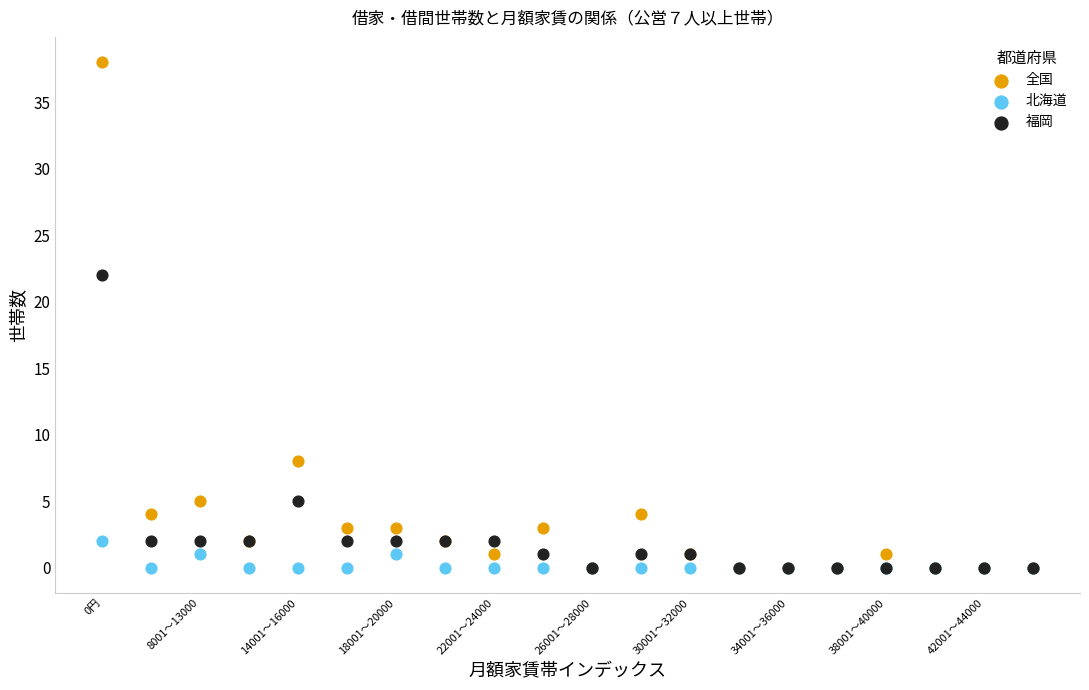

In the 全国 series, what Y value is closest to 19?

8